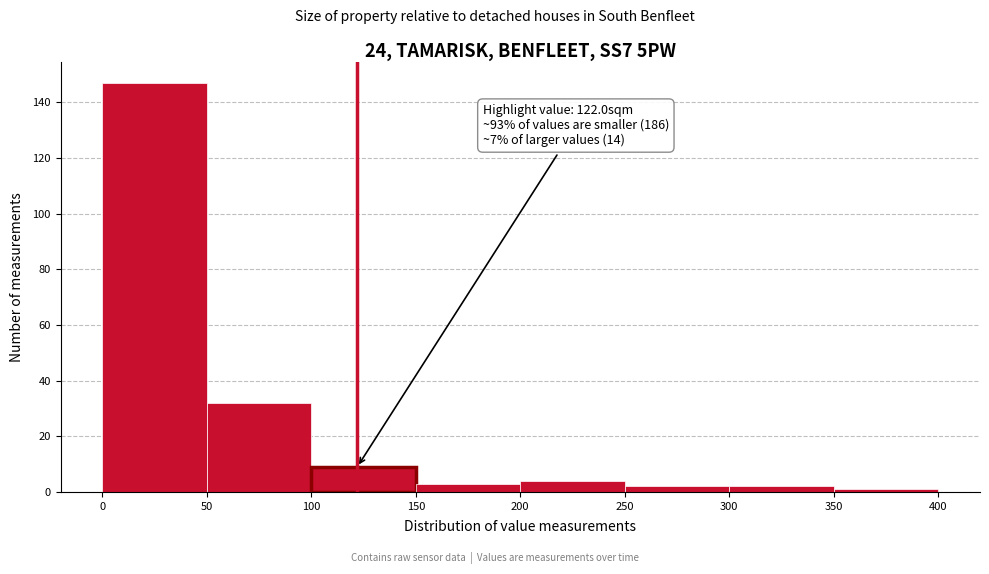

Which range on the x-axis has the tallest bar?

0 to 50